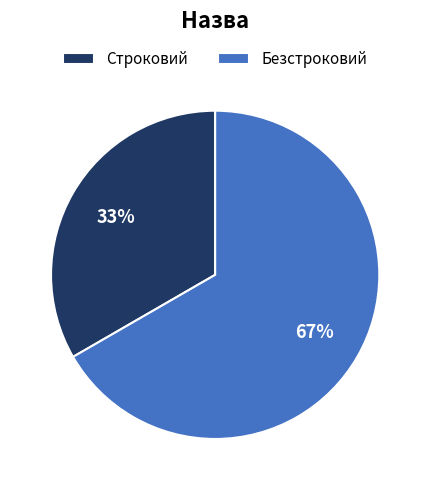

To the nearest percent, what is the combined percentage of Безстроковий and Строковий?

100%